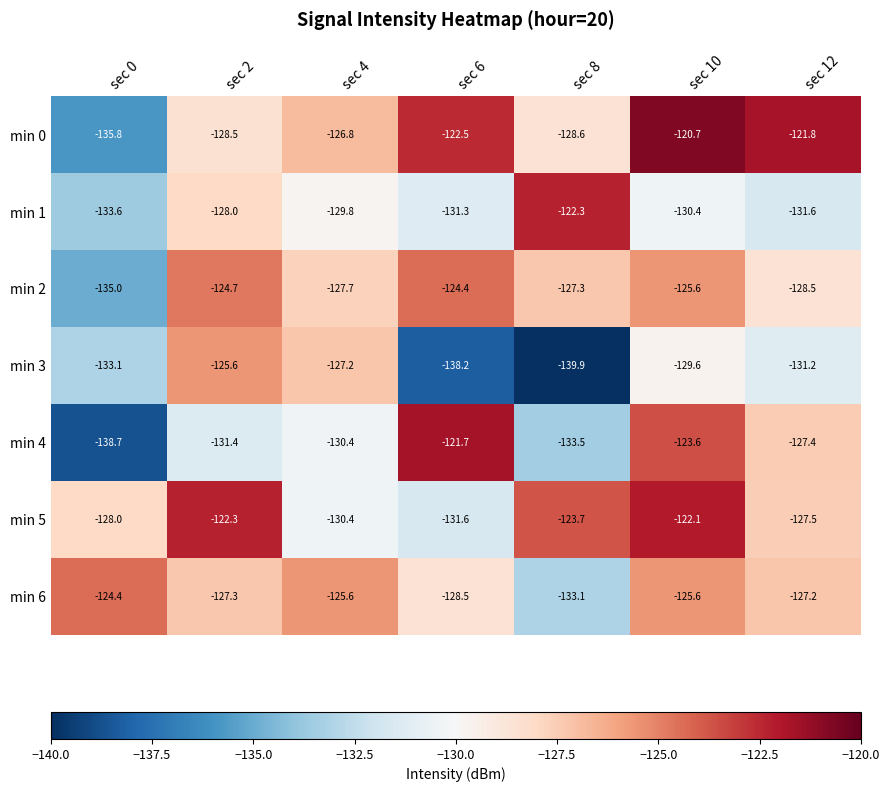

How many categories are shown in the chart?

7